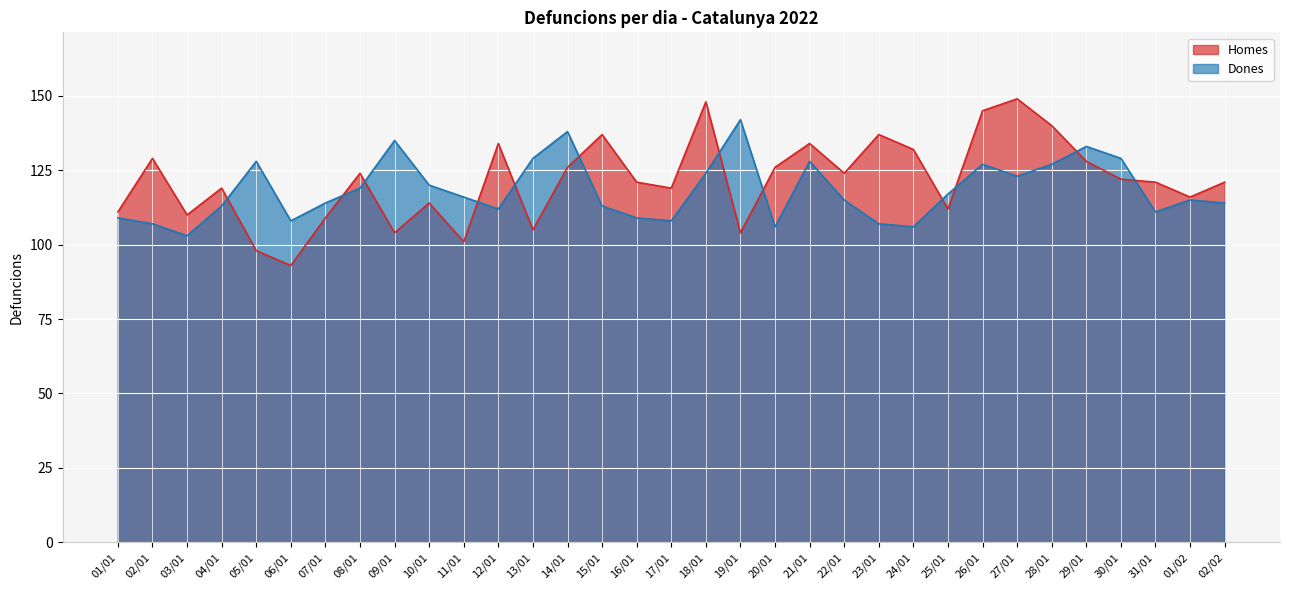

Rank the series at 25/01 from lowest to highest value.

Homes, Dones